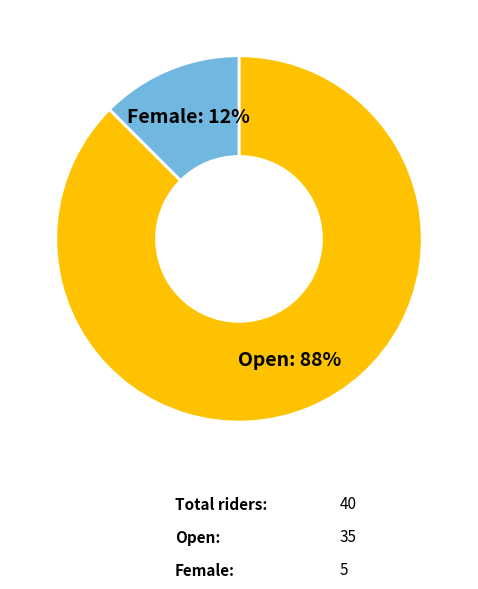

Rank the categories by value from lowest to highest.

Female, Open